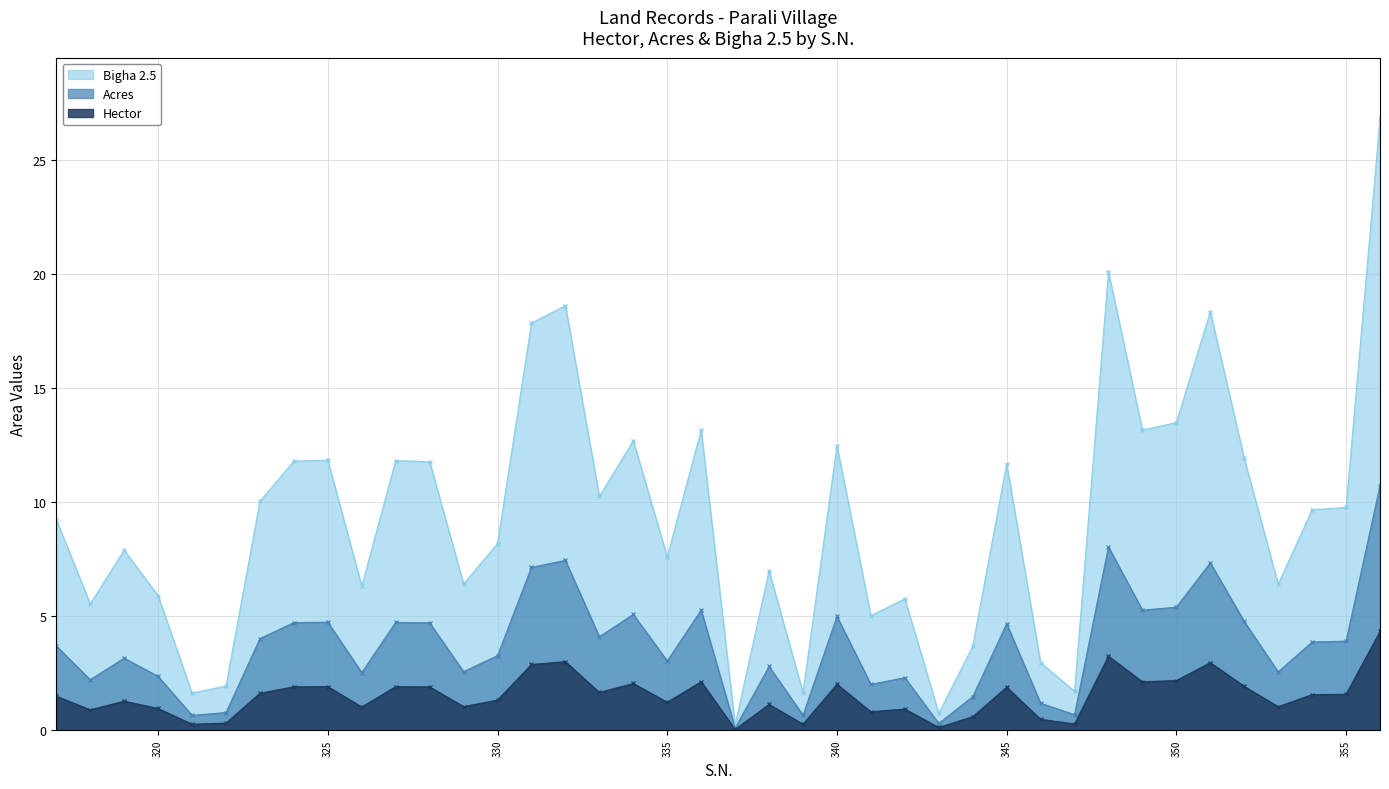

What is the sum of all Bigha 2.5 values?

373.3